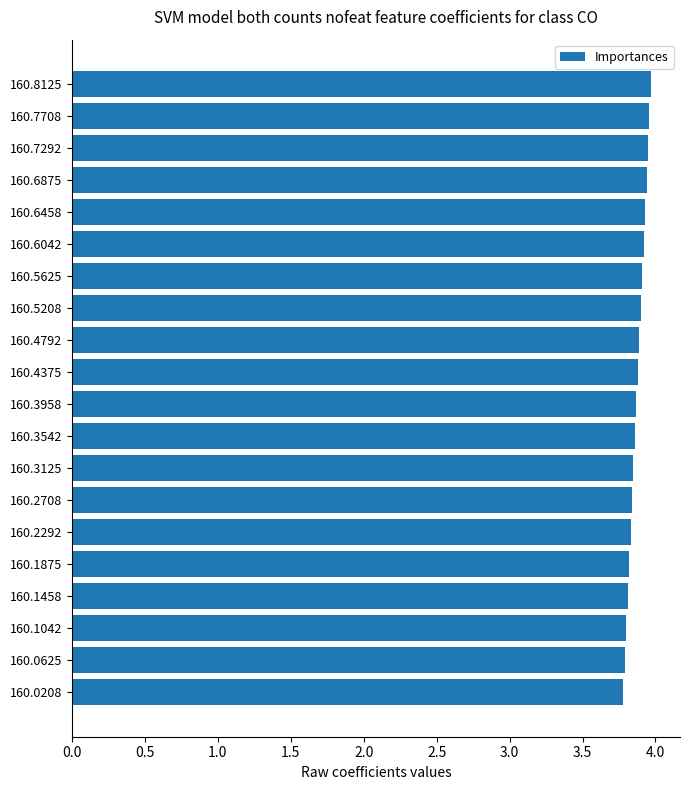

What is the ratio of the value at 160.1042 to the value at 160.7708?

1.0